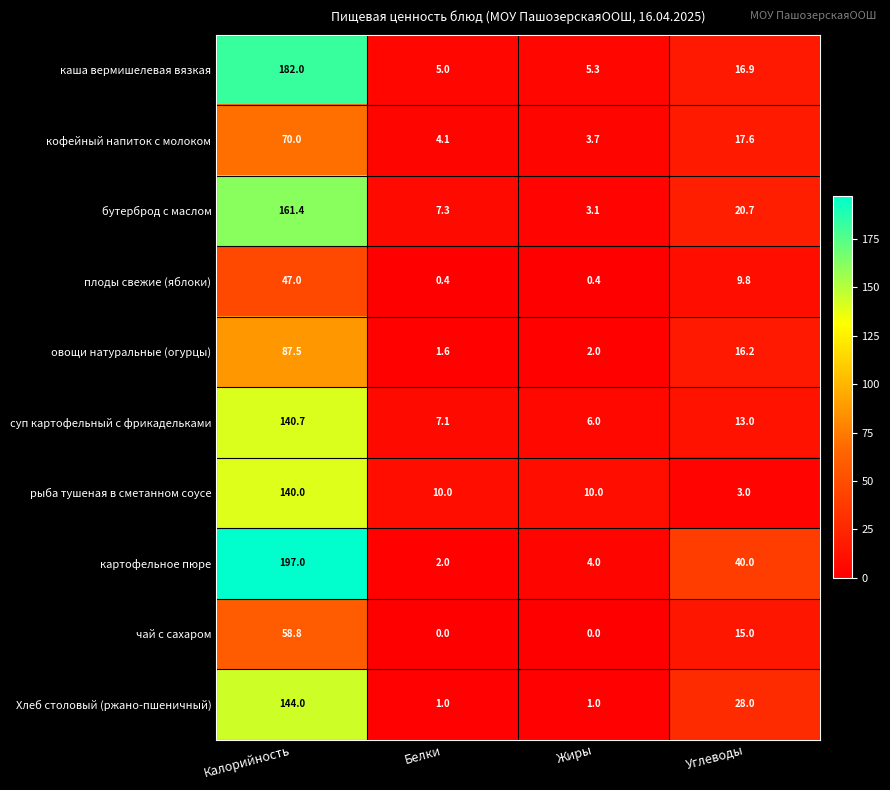

The value of плоды свежие (яблоки) at Жиры is 0.1. True or false?

False